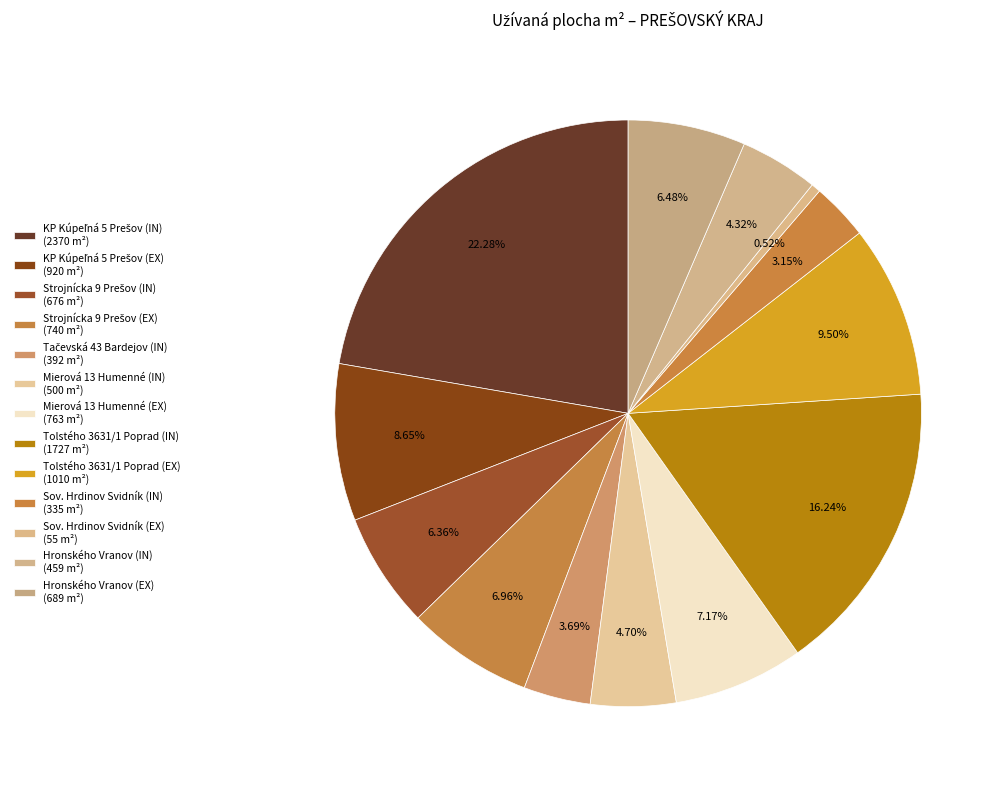

What percentage is the Mierová 13 Humenné (IN) slice, to the nearest percent?

5%